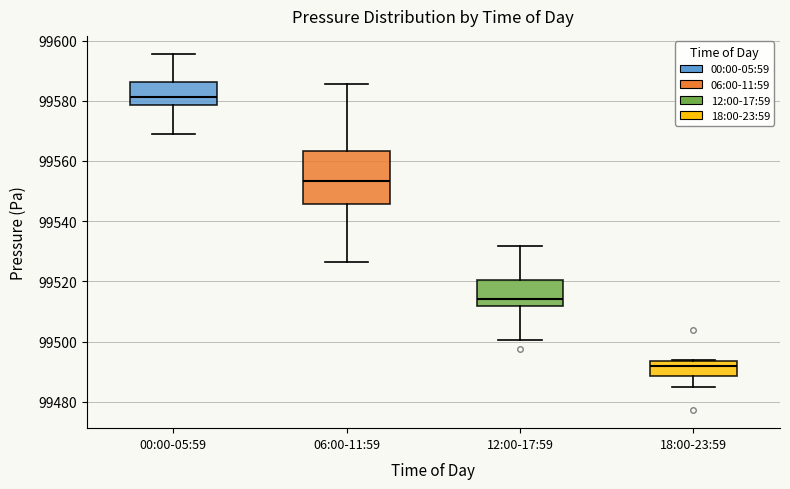

Where does the lower whisker of the box for 12:00-17:59 end on the y-axis? The values are not printed on the chart, so give them approximately, as read against the axis.

99500